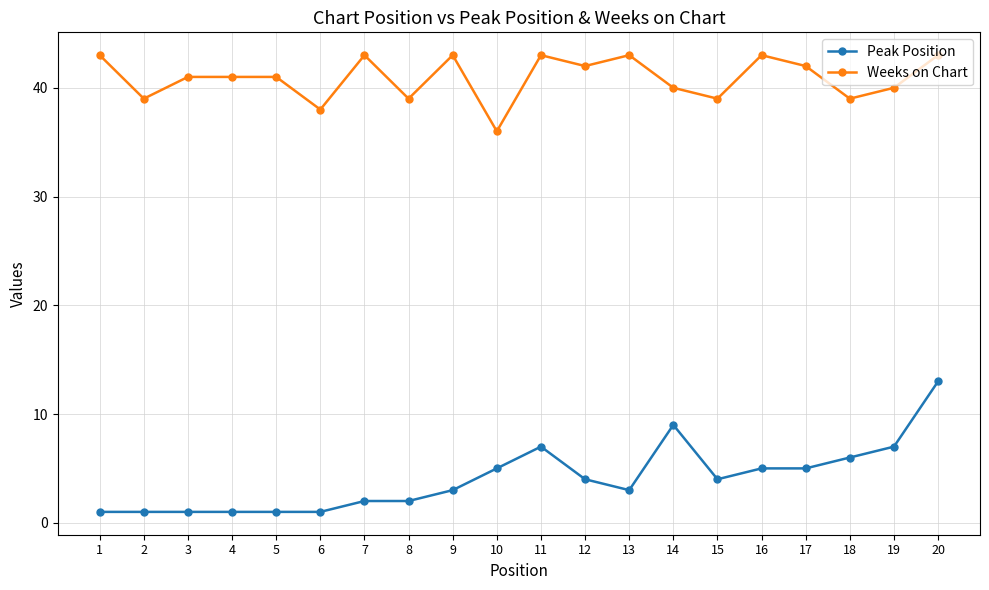

List the series in order of their peak value, lowest first.

Peak Position, Weeks on Chart